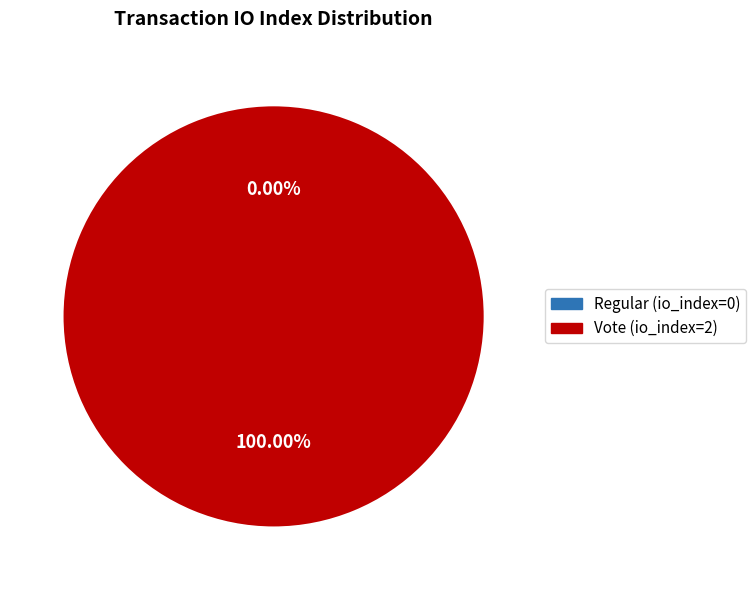

How many segments does this pie chart have?

2